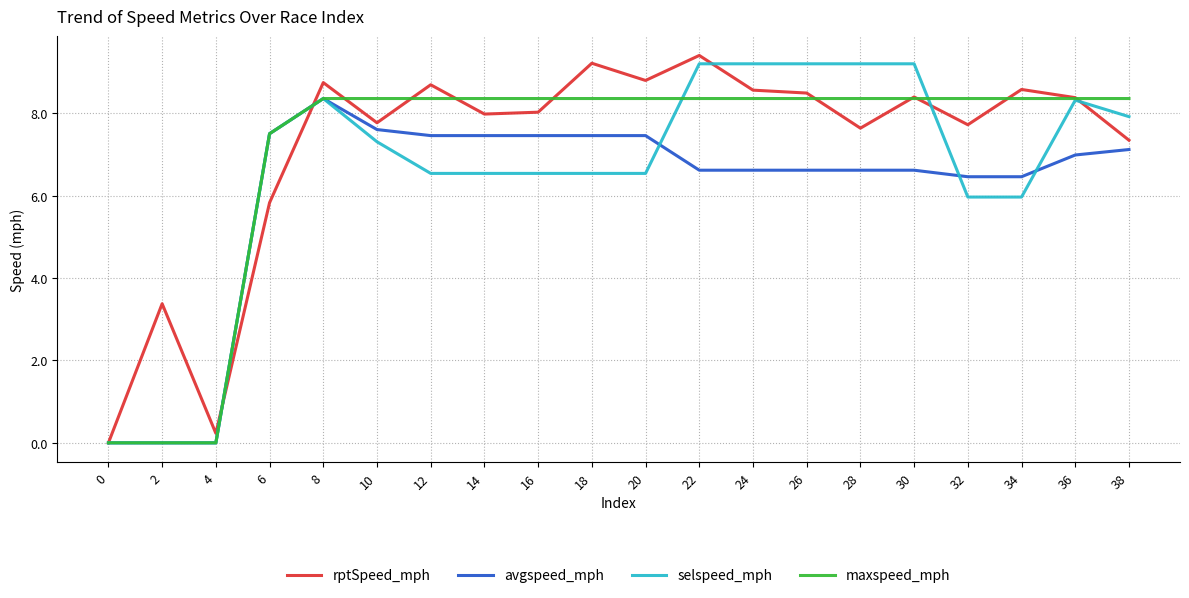

Is the value of avgspeed_mph at 10 greater than the value of rptSpeed_mph at 16?

No